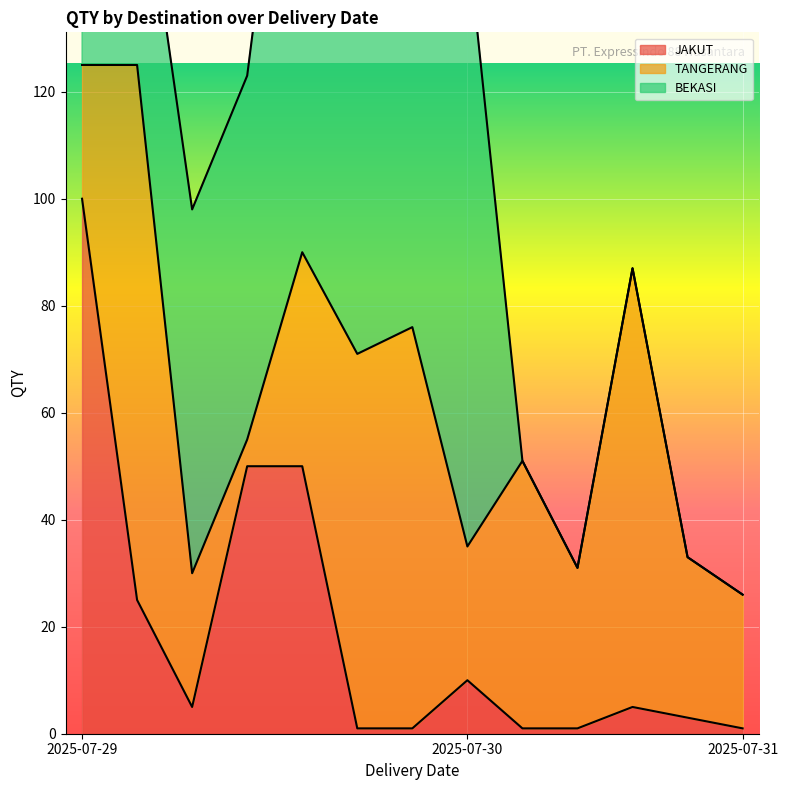

List the series in order of their overall mean, highest first.

BEKASI, TANGERANG, JAKUT